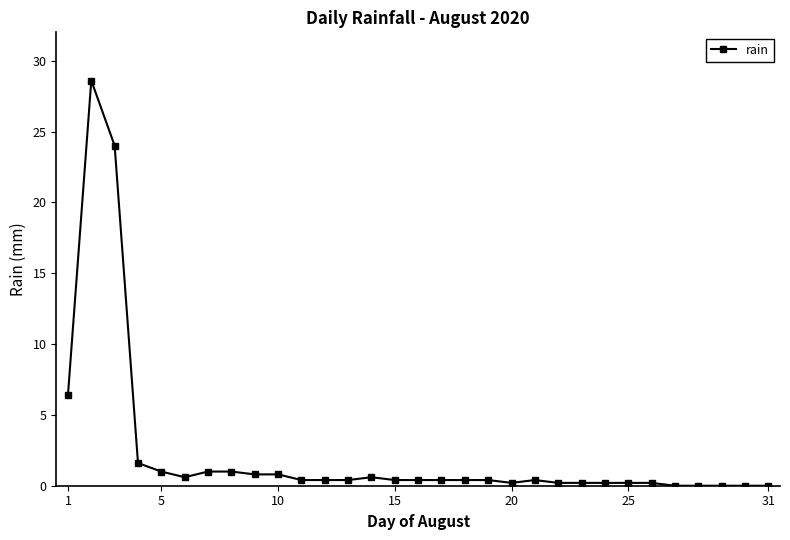

What is the difference between the maximum and minimum values?

28.6